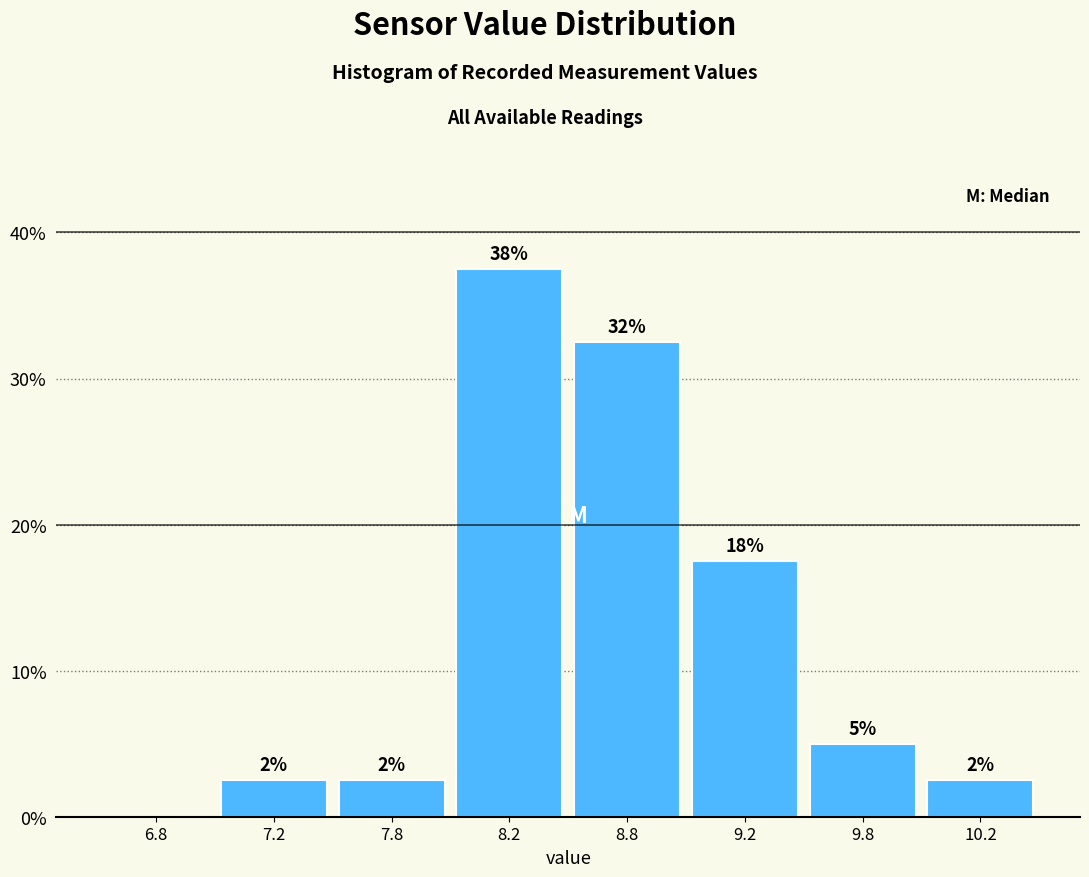

Are the bars horizontal?

No